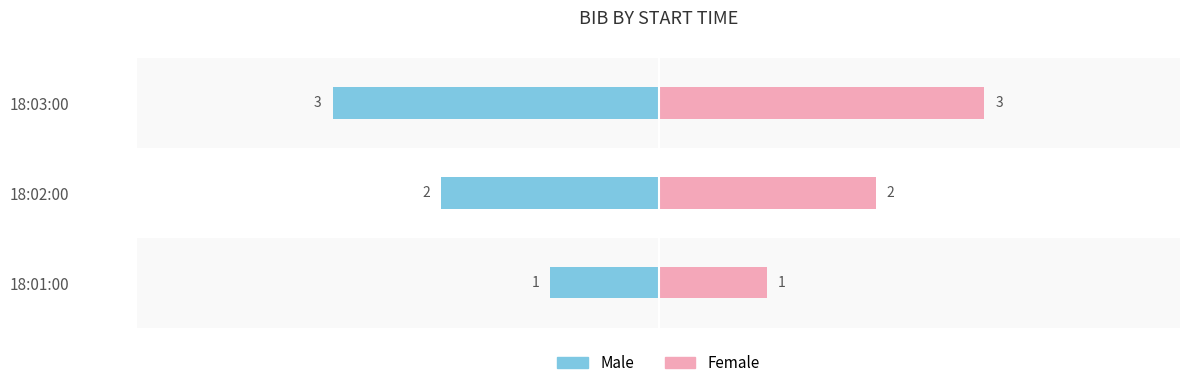

How many data points does each series have?

3